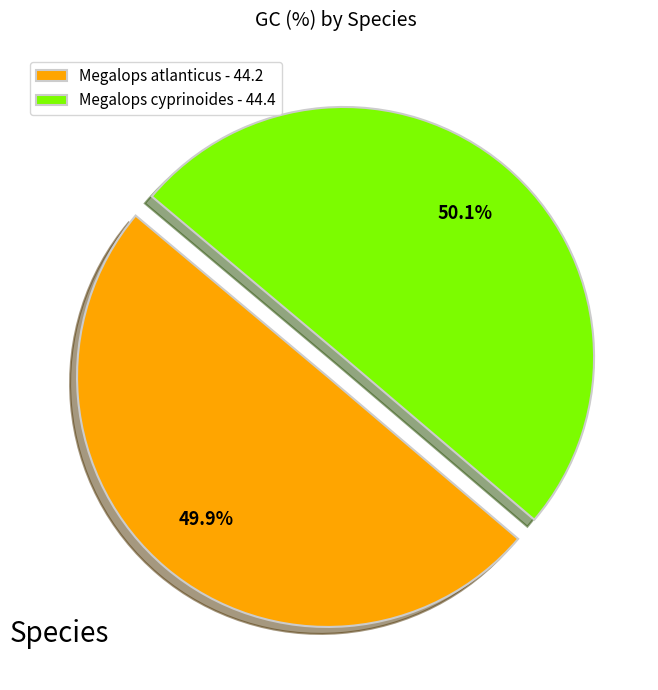

Count the number of slices in the pie.

2